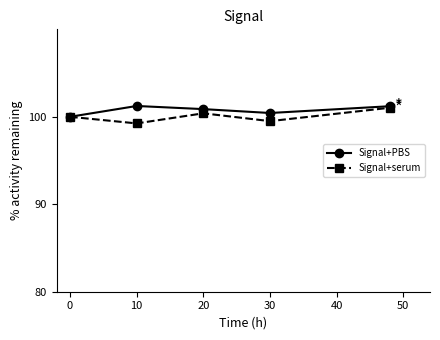

What is the difference between the maximum and second lowest values in the Signal+serum series?

1.5